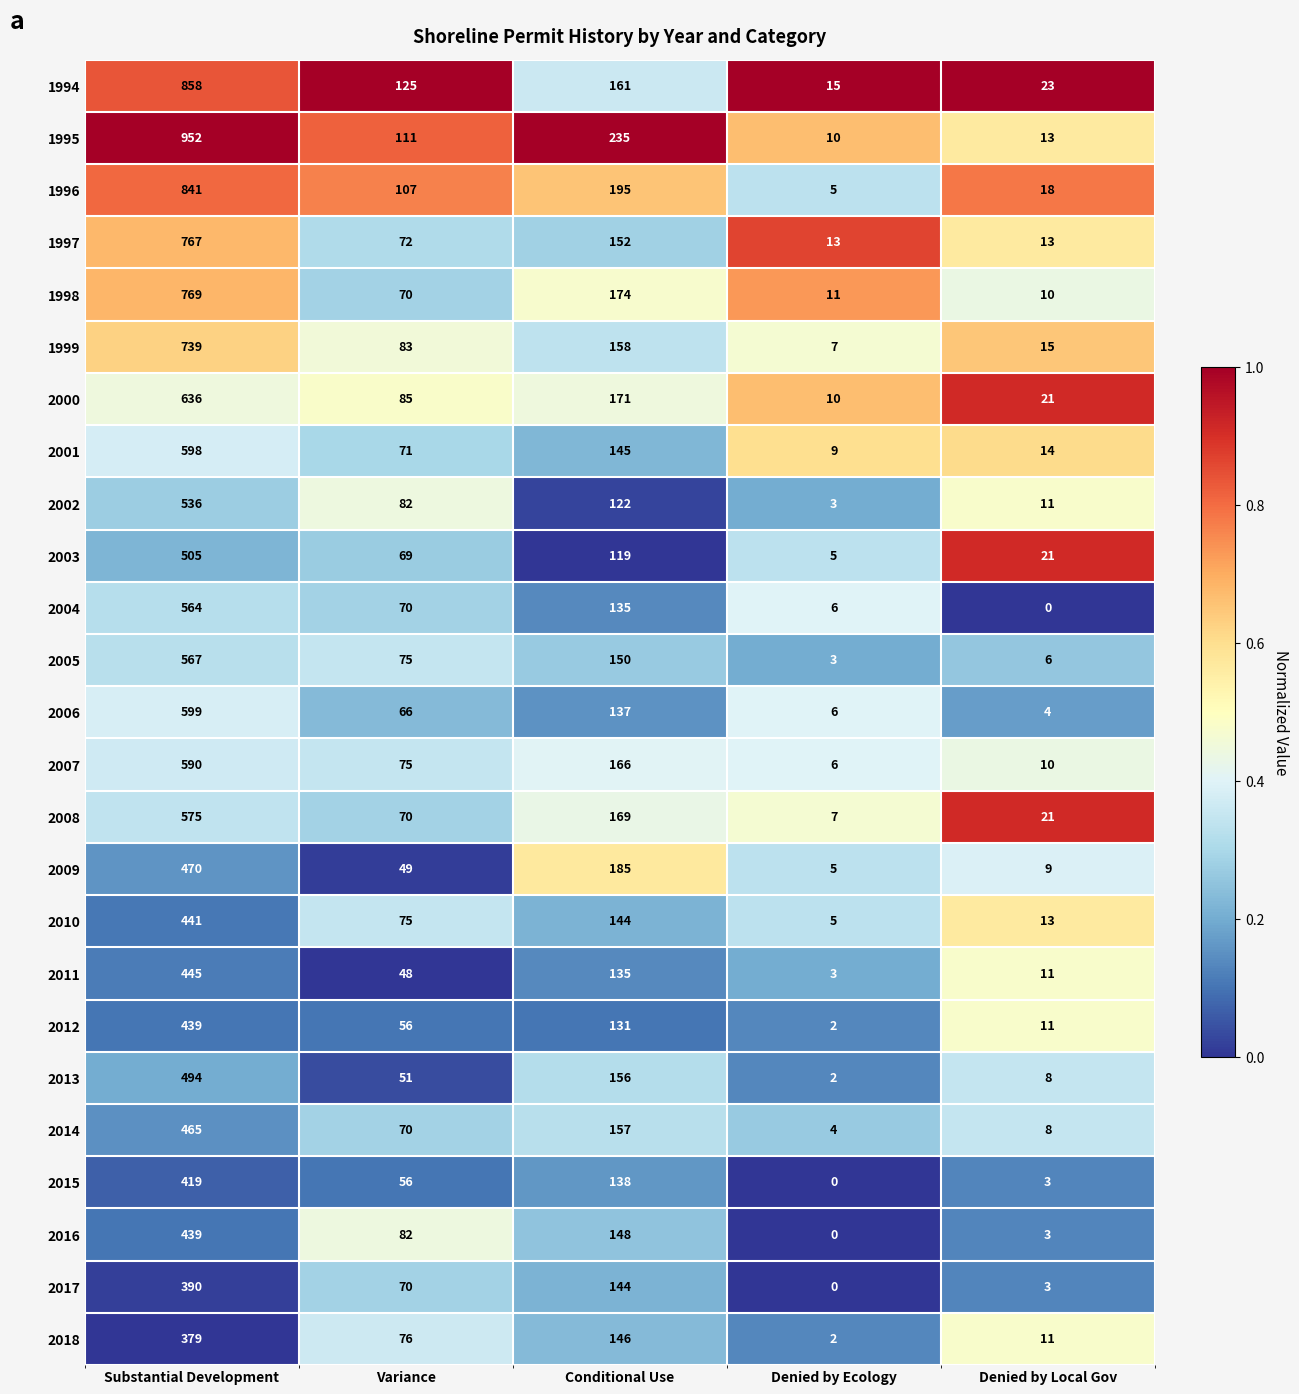

What value does the 1995 series have at Denied by Local Gov, to the nearest 10?

10